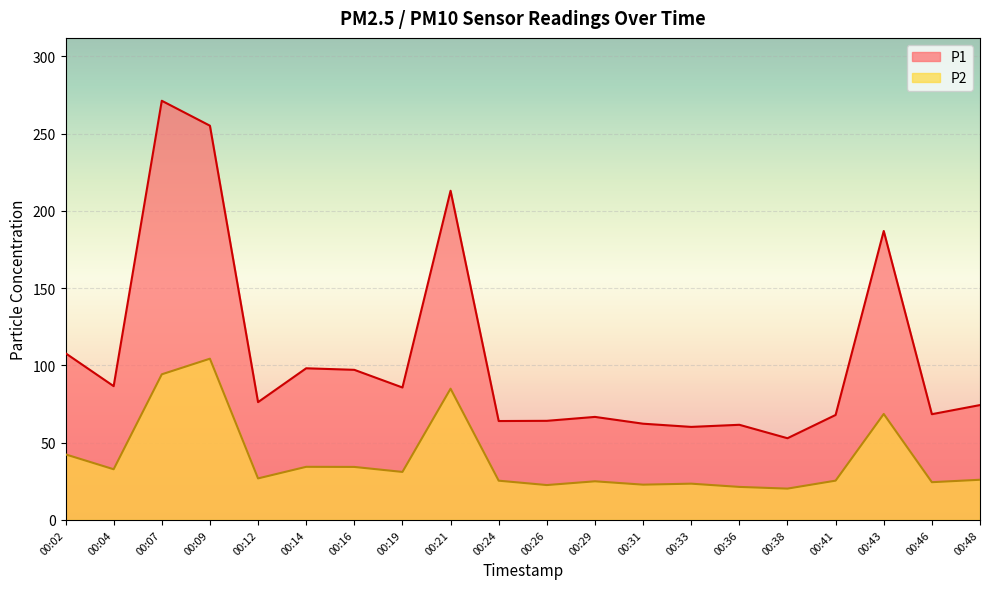

How many data points in P1 are less than 76?

10